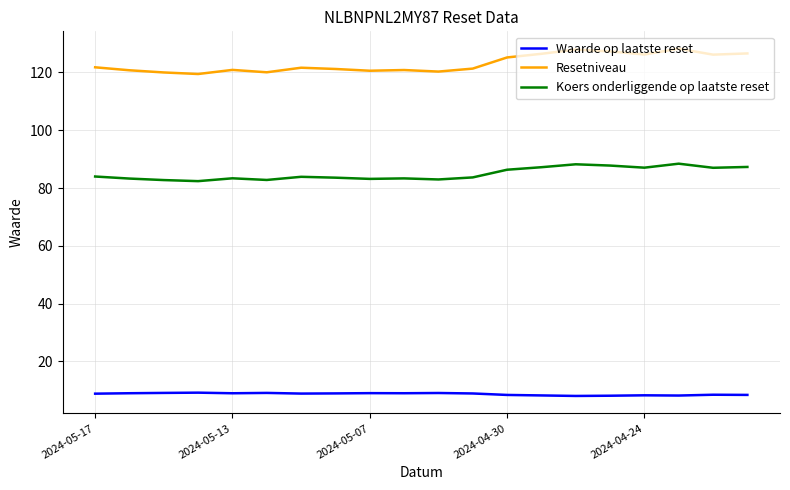

Rank the series by their maximum value, from highest to lowest.

Resetniveau, Koers onderliggende op laatste reset, Waarde op laatste reset